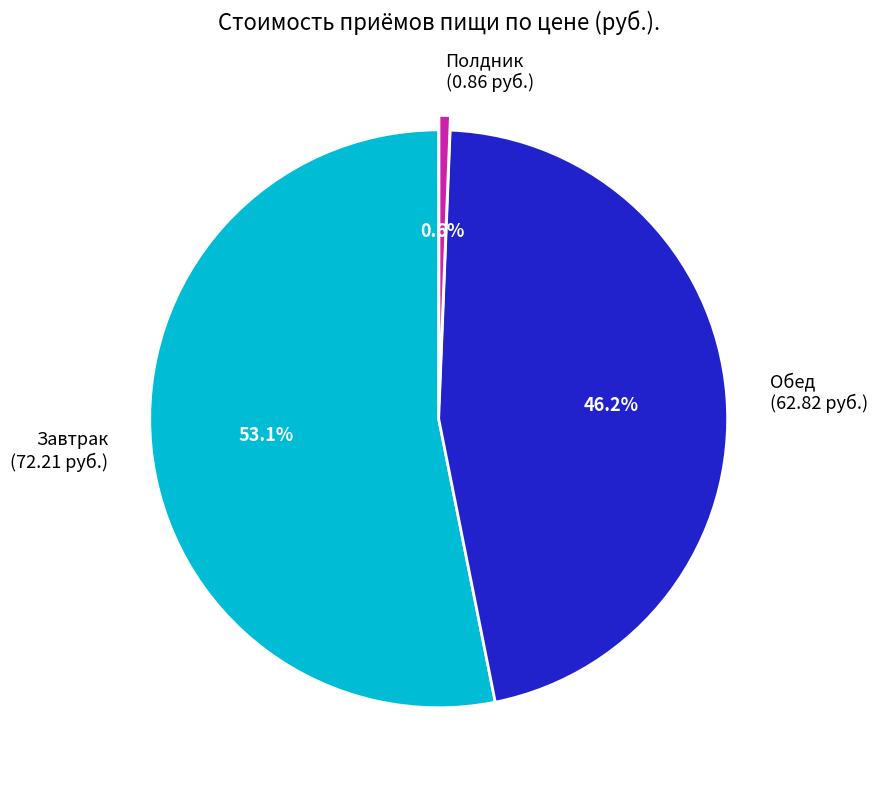

Which slice is the largest?

Завтрак (72.21 руб.)